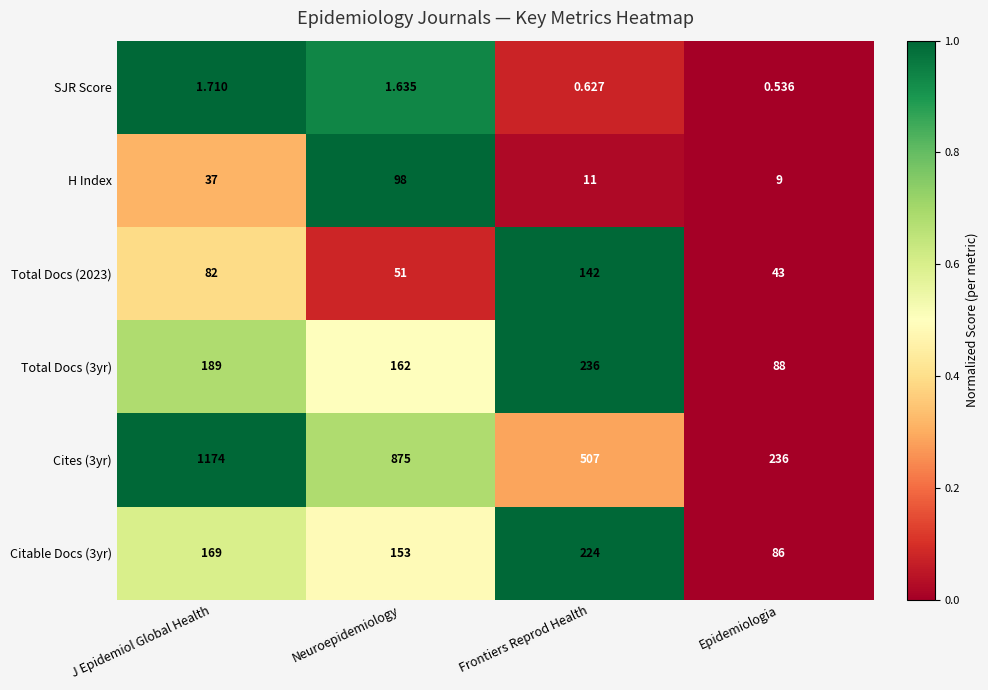

At which category does the chart reach its minimum across all series?

Epidemiologia